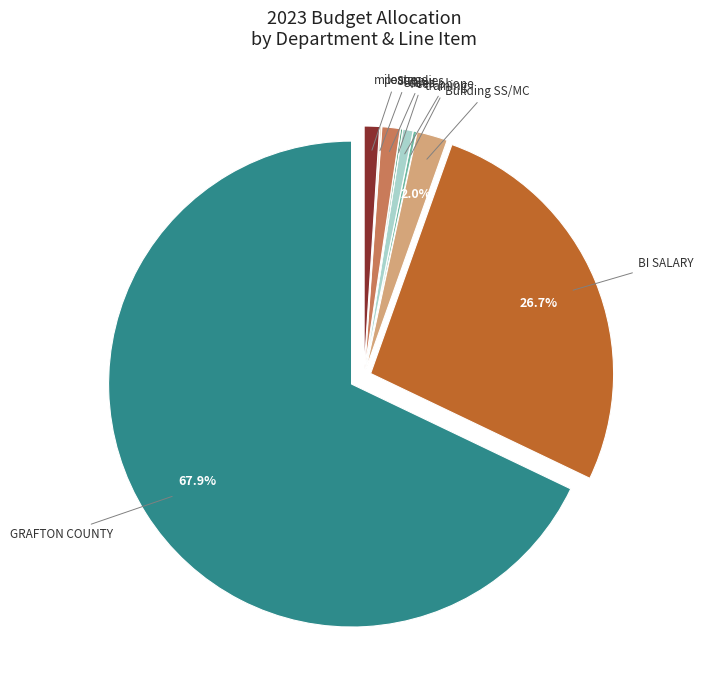

Is there any slice that represents more than half of the pie?

Yes